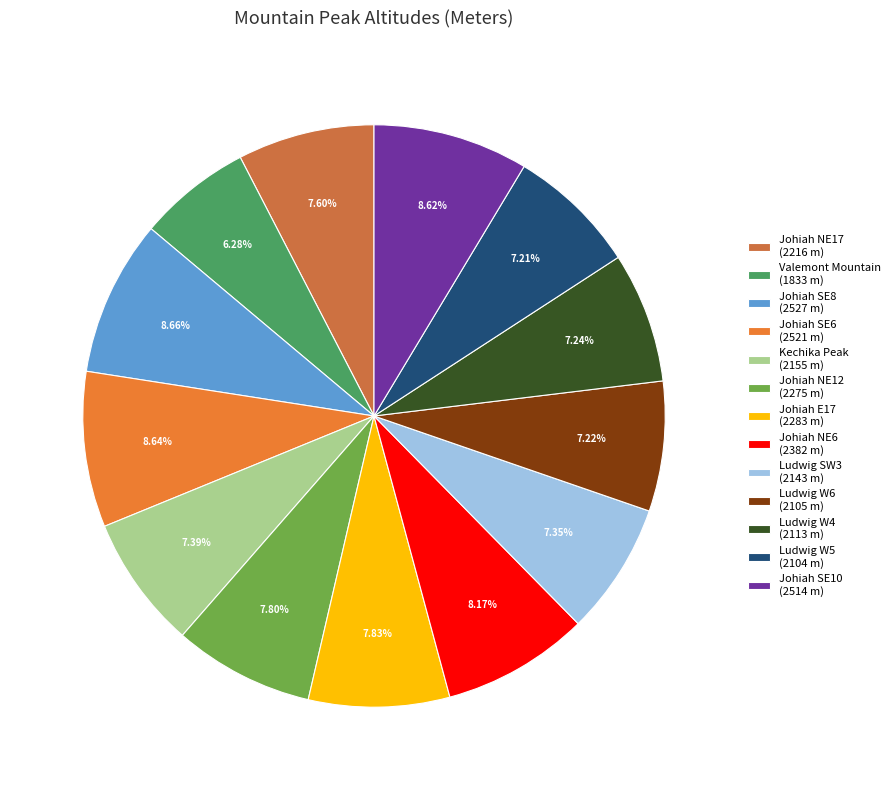

The Valemont Mountain slice represents 1% of the pie. True or false?

False